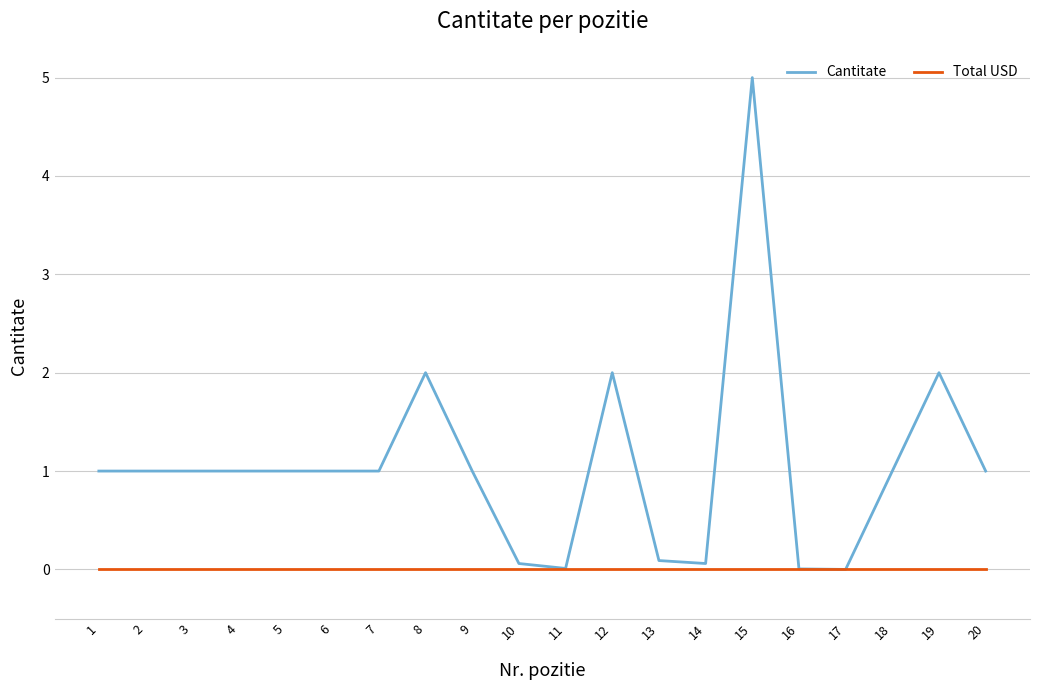

At which category is the sum across all series the highest?

15